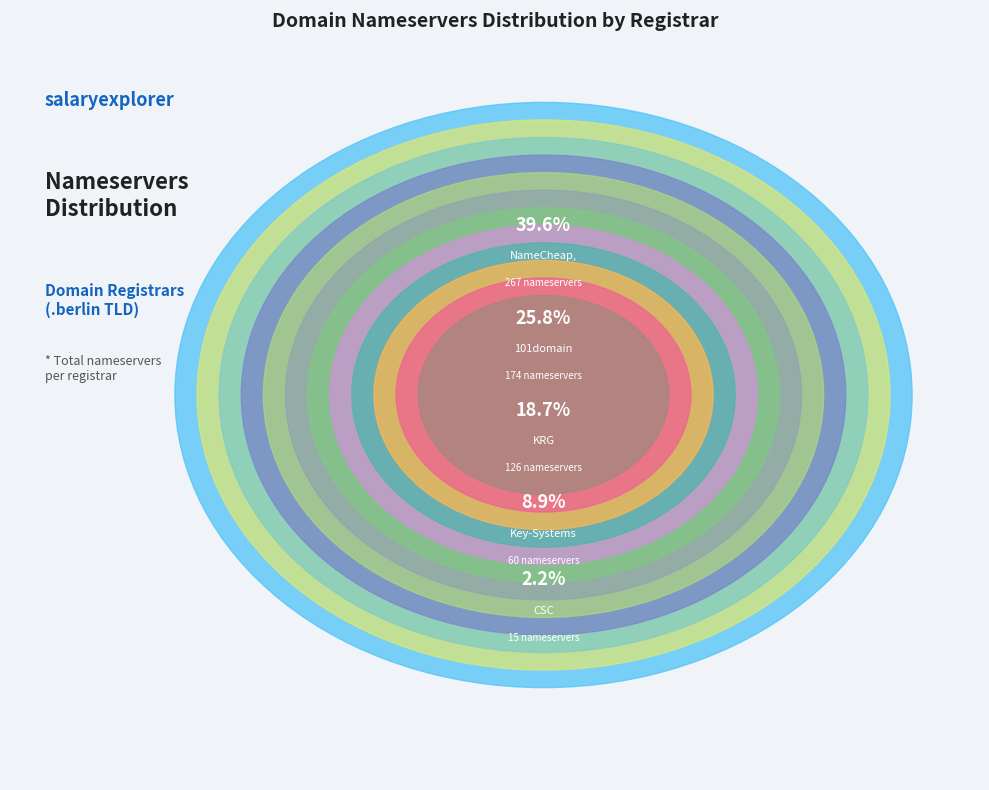

Does KRG (9999) represent more than half of the total?

No